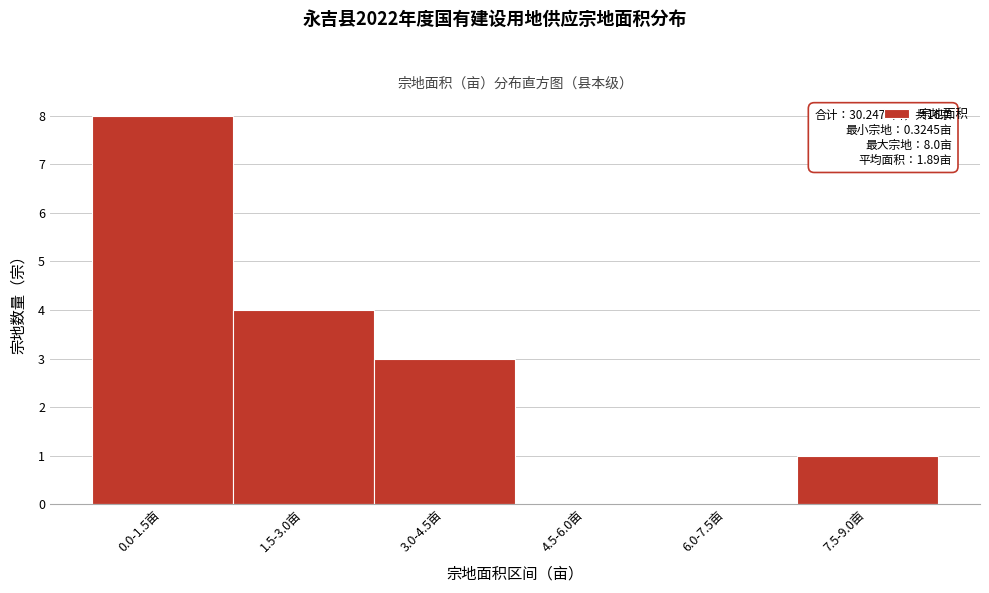

Reading left to right, list all the values displayed in this chart.

0.0-1.5亩=8	1.5-3.0亩=4	3.0-4.5亩=3	4.5-6.0亩=0	6.0-7.5亩=0	7.5-9.0亩=1